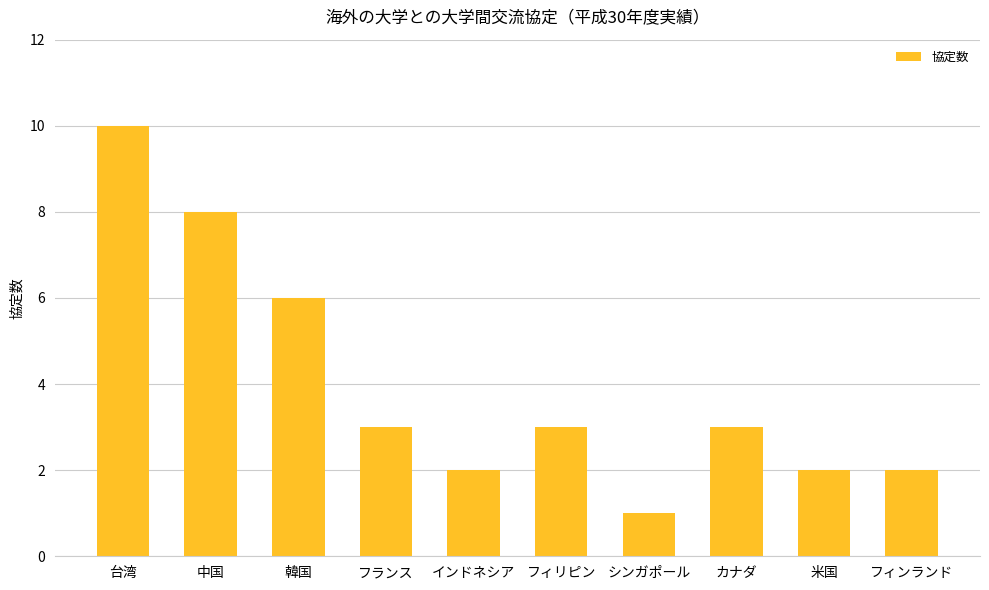

Reading left to right, list all the values displayed in this chart.

10	8	6	3	2	3	1	3	2	2